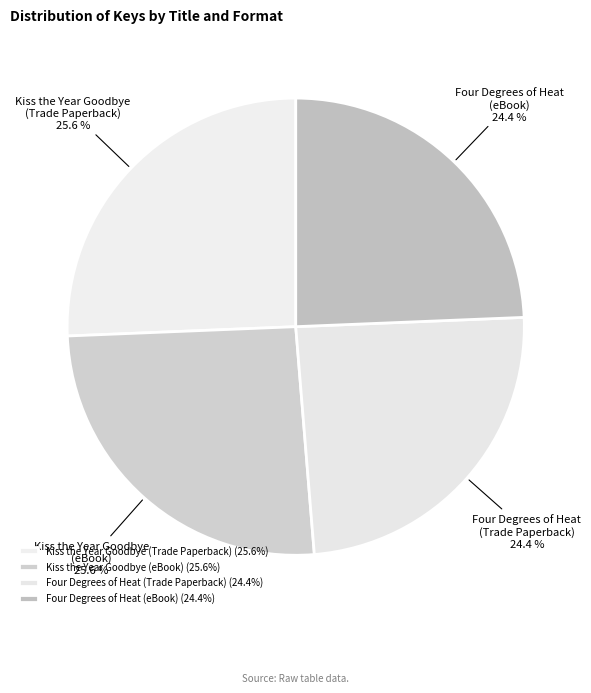

To the nearest percent, what portion does Four Degrees of Heat (eBook) represent?

24%